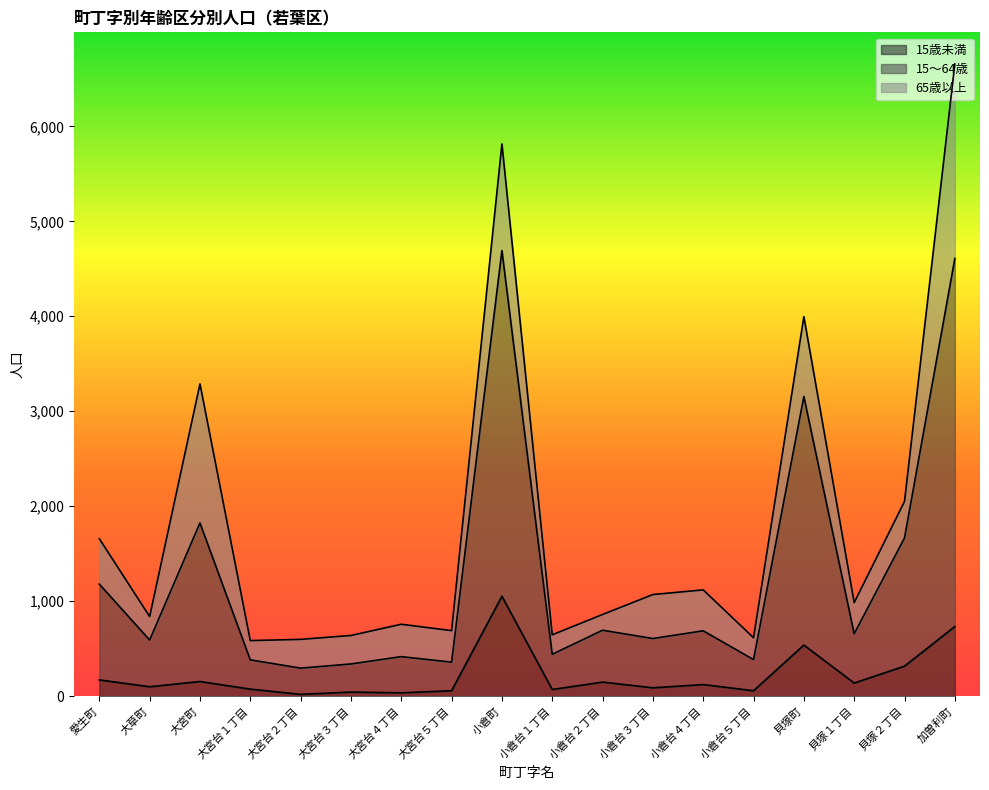

The value of 15歳未満 at 貝塚１丁目 is 38. True or false?

False